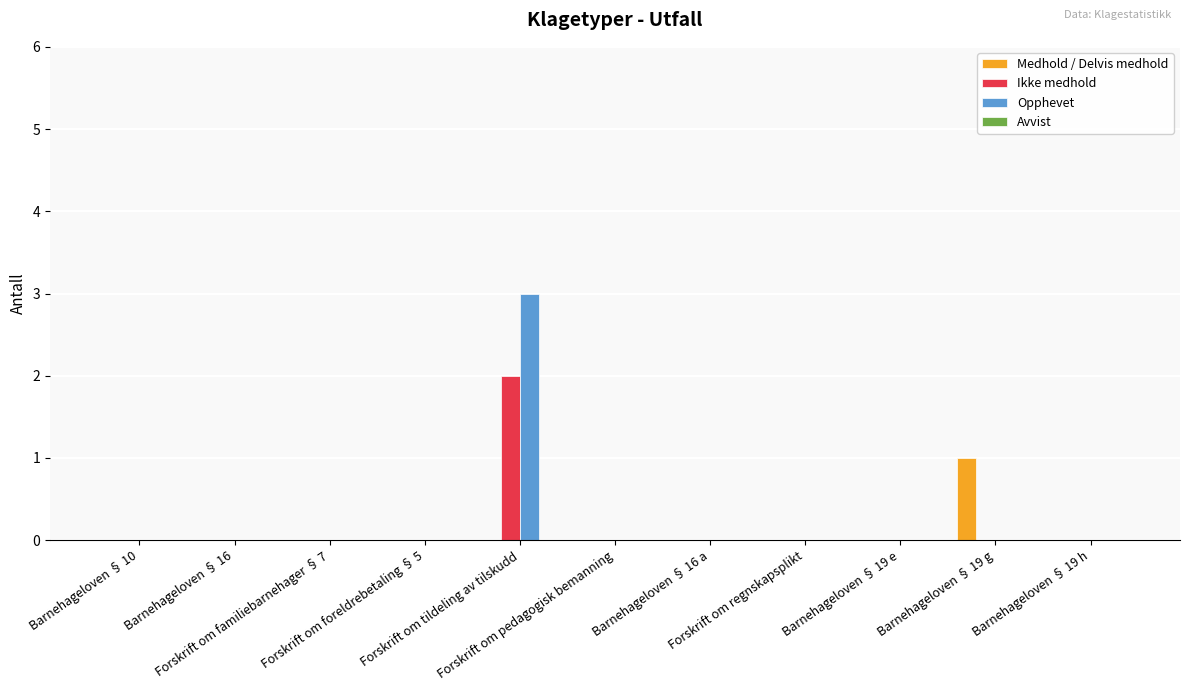

What is the greatest value displayed?

3